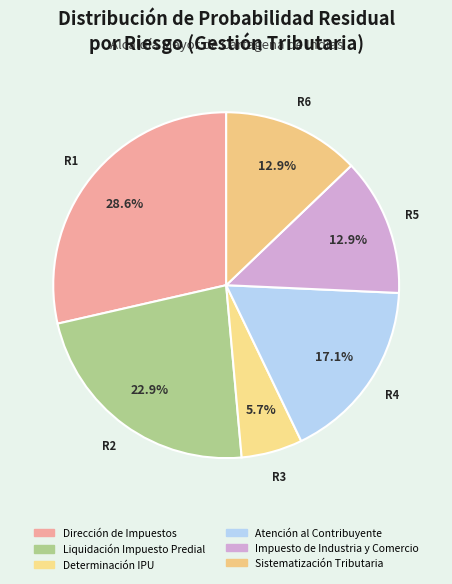

Count the number of slices in the pie.

6